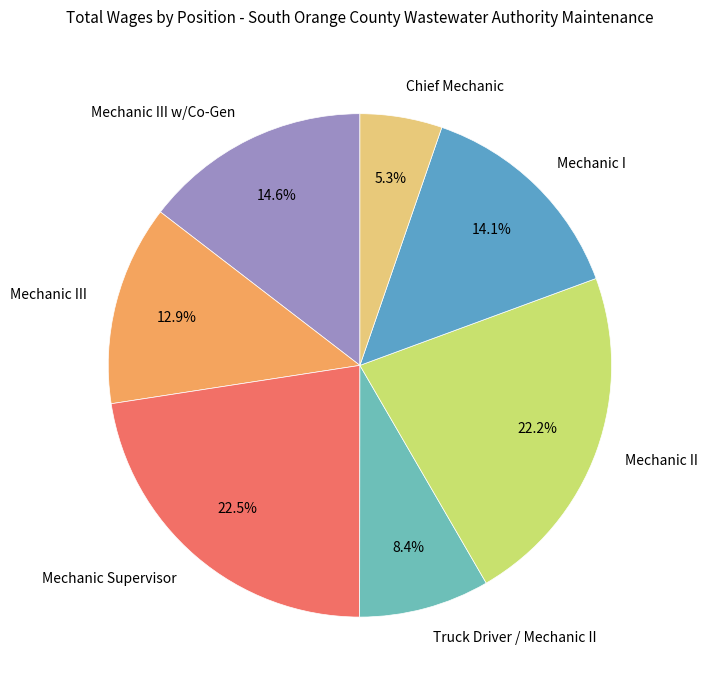

Is the sum of Mechanic II and Mechanic III w/Co-Gen greater than half?

No